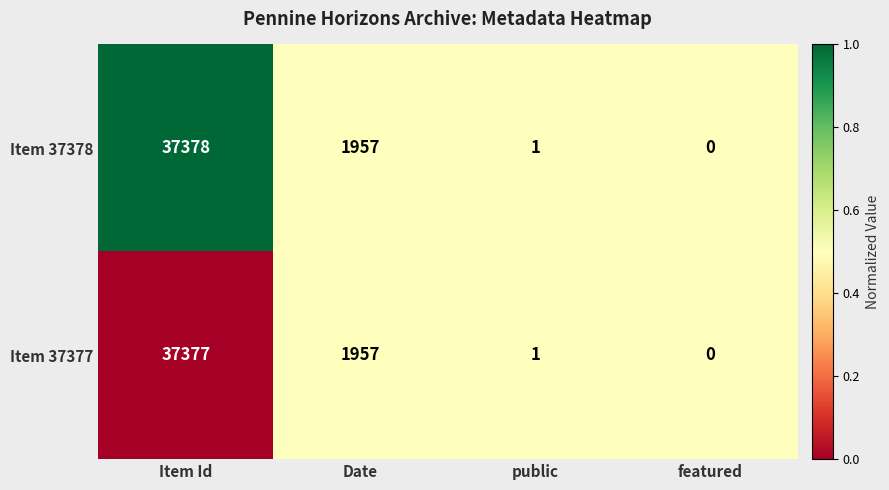

The value of Item 37378 at Item Id is 37378. True or false?

True